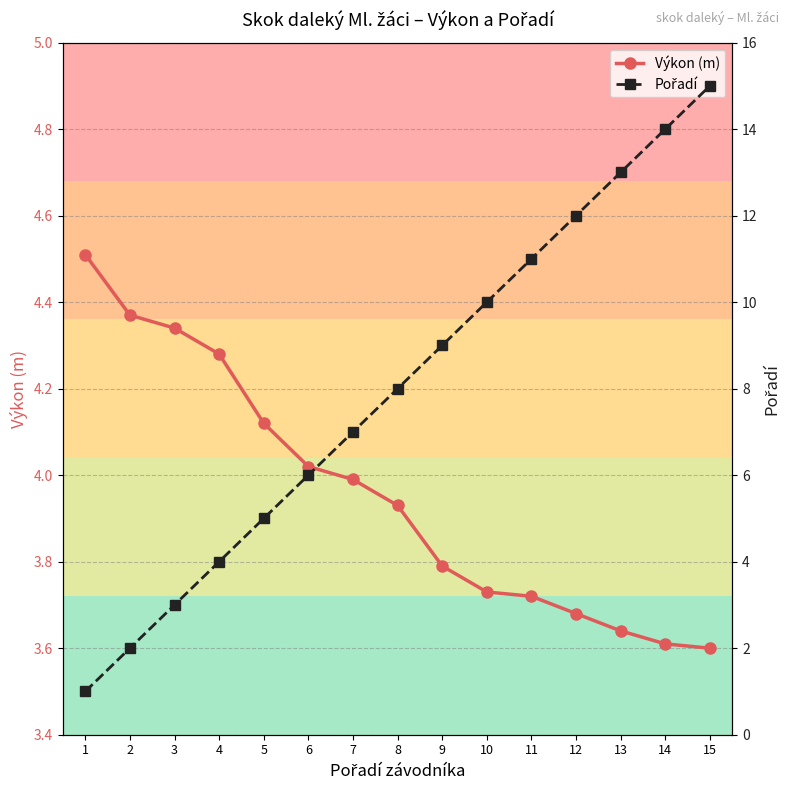

True or false: Pořadí has more than 0 interior local peaks.

False